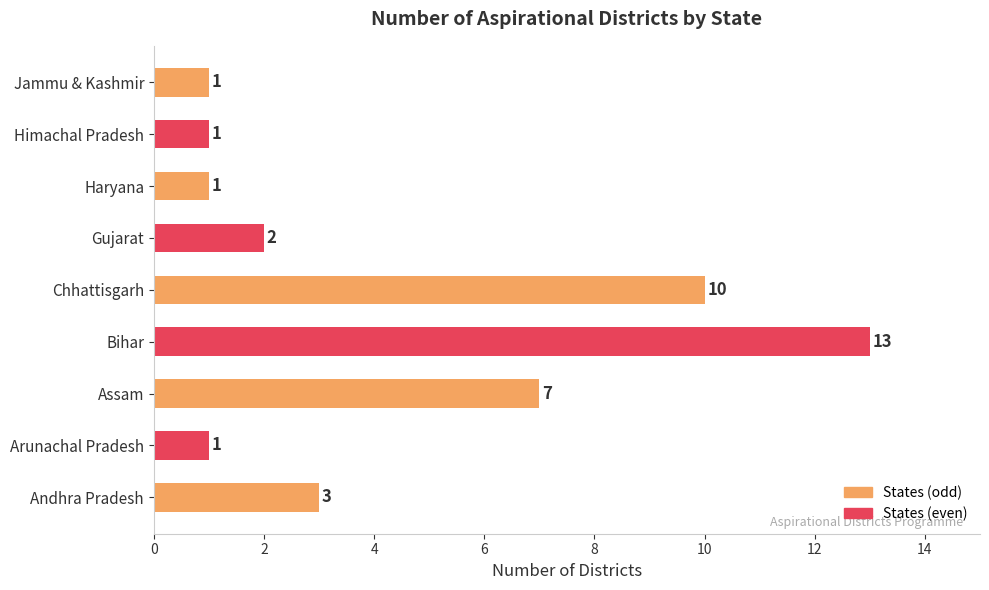

The value at Arunachal Pradesh is 1. True or false?

True